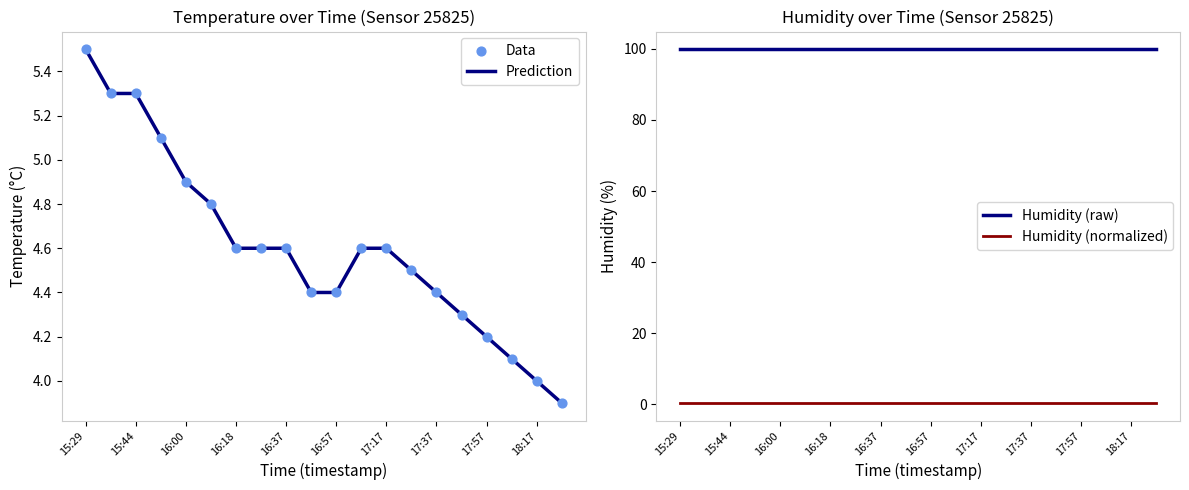

What is the total value across all series at 13?

109.3